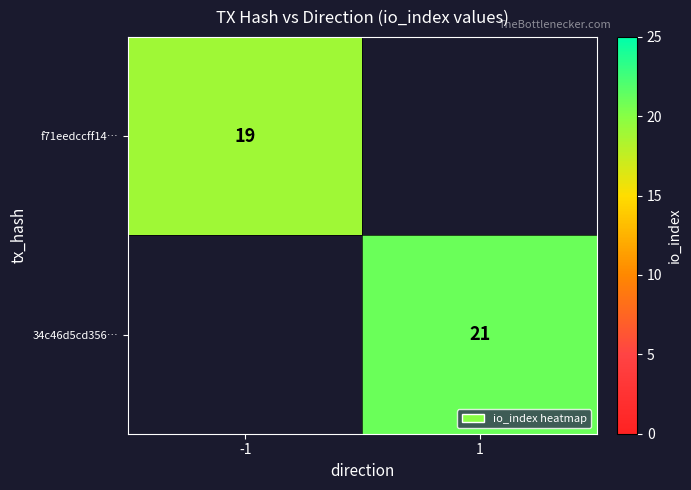

True or false: 34c46d5cd356… has a value of 28 at 1.

False